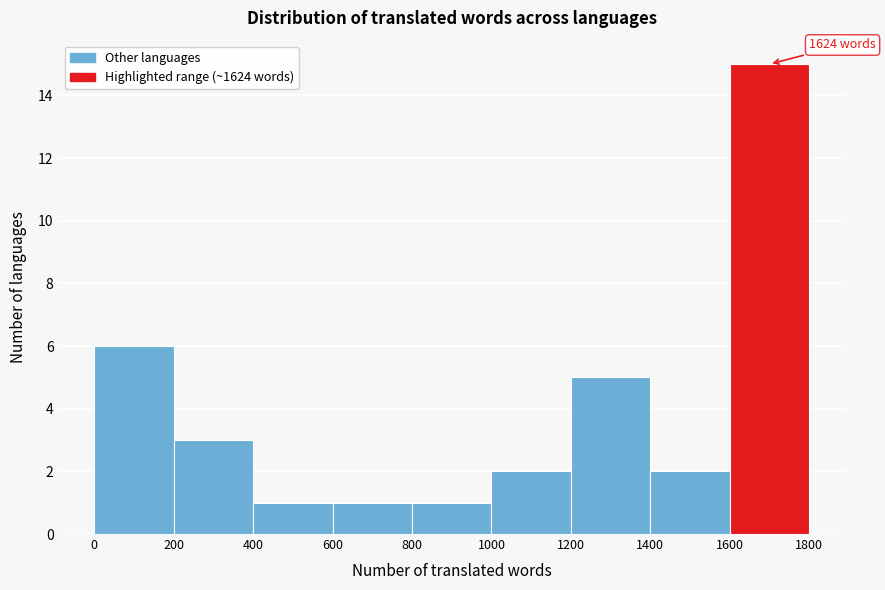

Which range on the x-axis has the tallest bar?

1600 to 1800